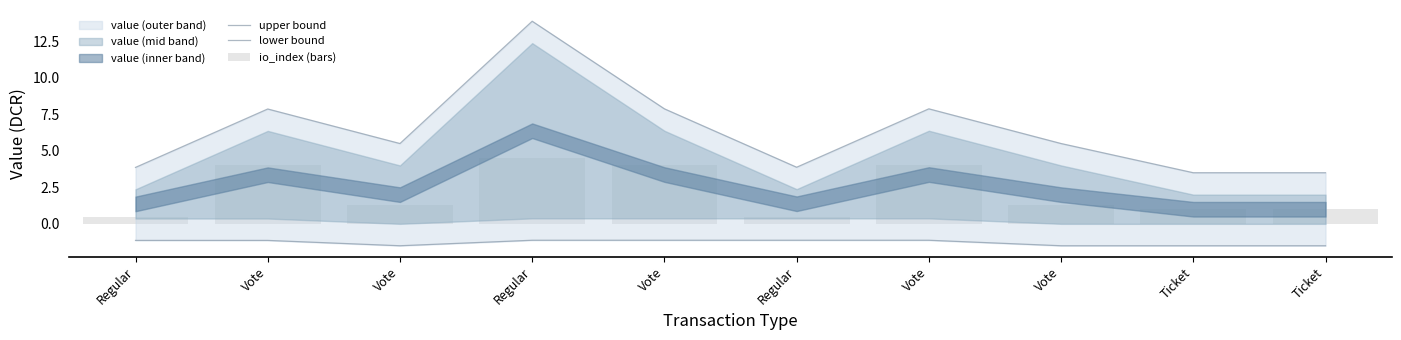

Which label corresponds to the largest value in the chart?

Regular